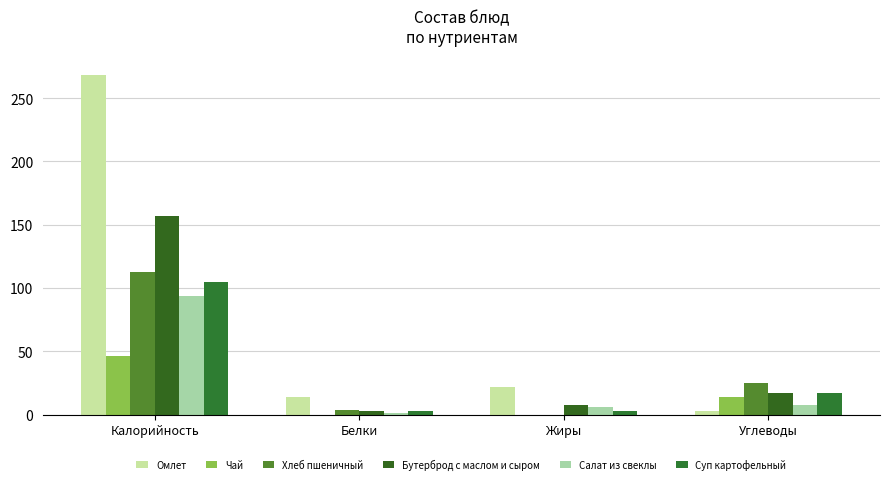

Which label corresponds to the smallest value in the chart?

Белки